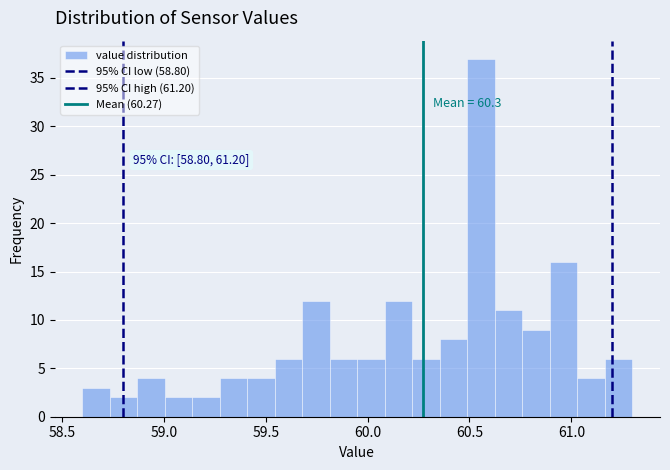

Read against the x-axis, roughly where is the centre of the tallest bar?

60.55